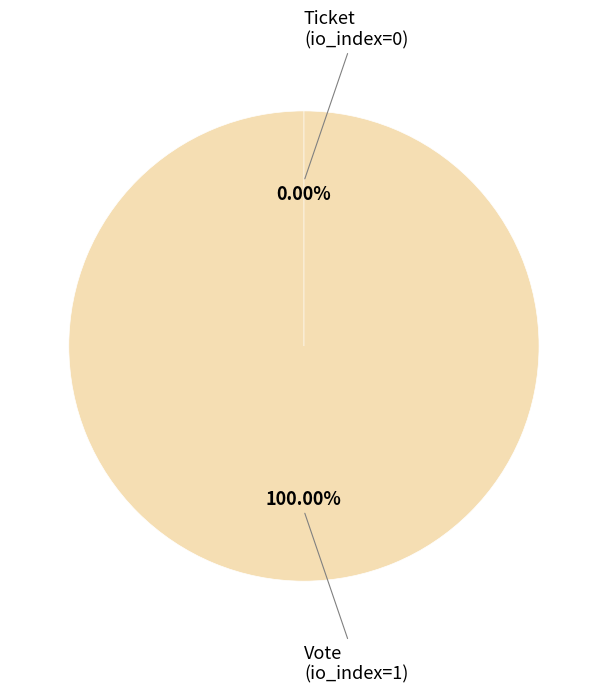

Count the number of slices in the pie.

2